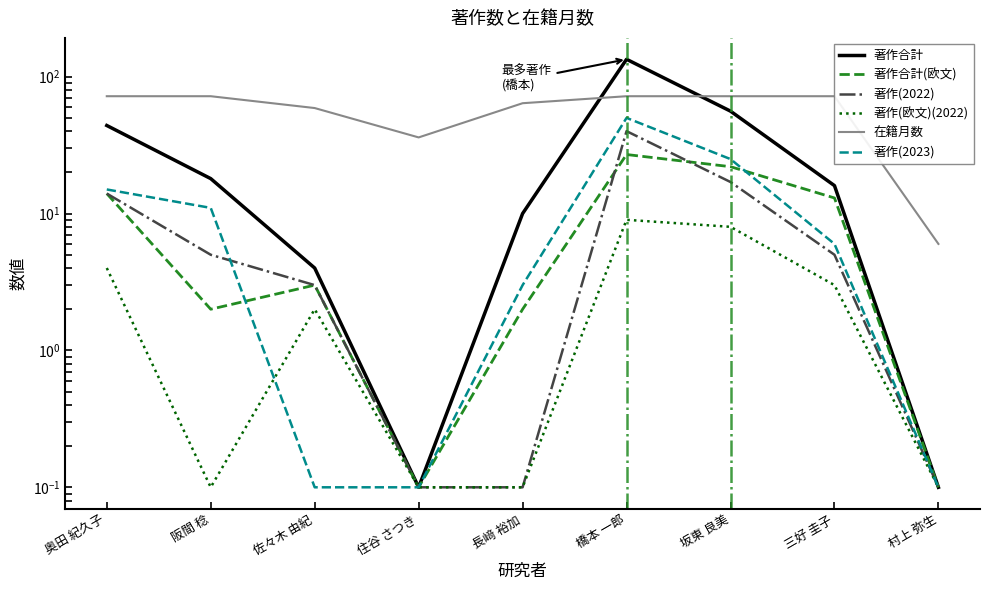

Where is 著作(2023) nearest to the value 25?

坂東 良美